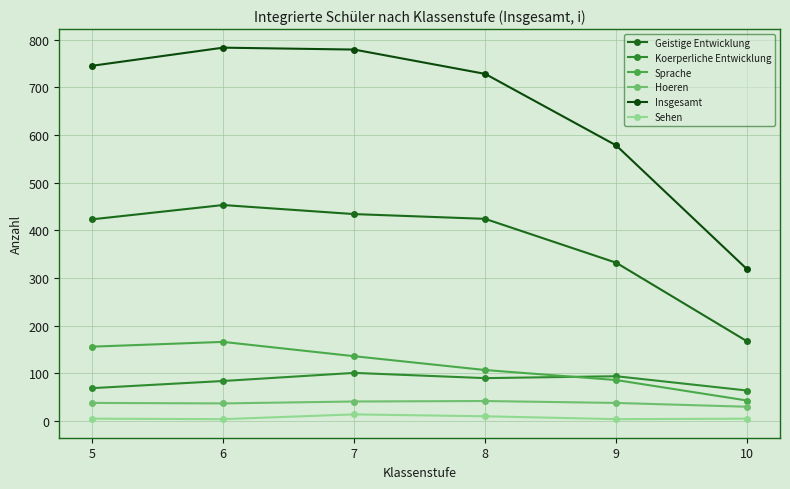

After their last crossing, which series has the higher values: Sprache or Koerperliche Entwicklung?

Koerperliche Entwicklung